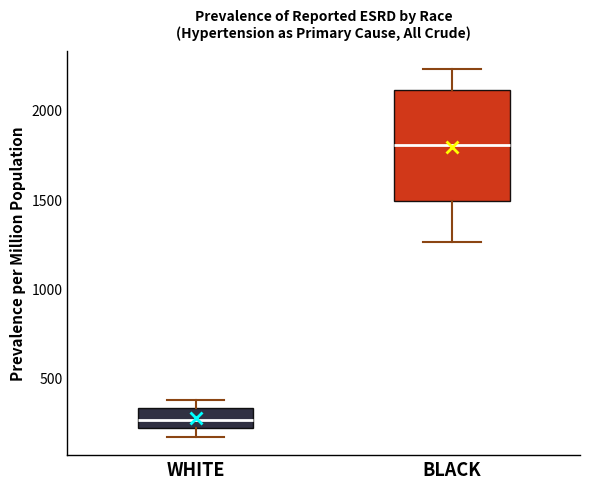

Reading left to right, read every box against the y-axis: the position of its median line, the range the box covers, and the ends of its whiskers. The values are not printed on the chart, so give them approximately, as read against the axis.

WHITE: median 250, box 200 to 350, whiskers 150 to 400
BLACK: median 1800, box 1500 to 2100, whiskers 1250 to 2250